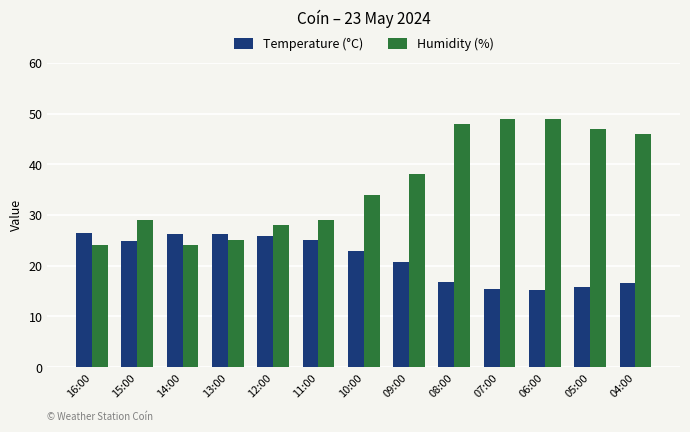

Between 06:00 and 05:00, which series saw the biggest shift?

Humidity (%)